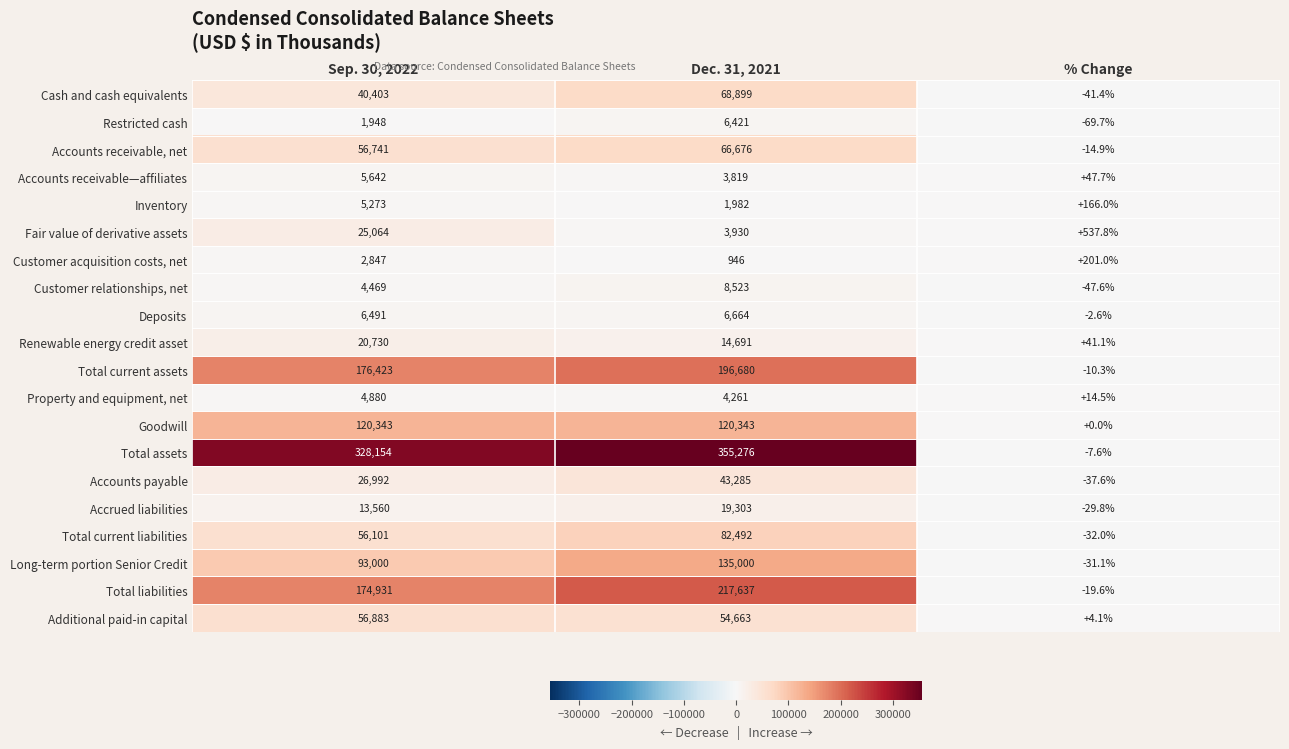

Where is Long-term portion Senior Credit nearest to the value 67484?

Sep. 30, 2022